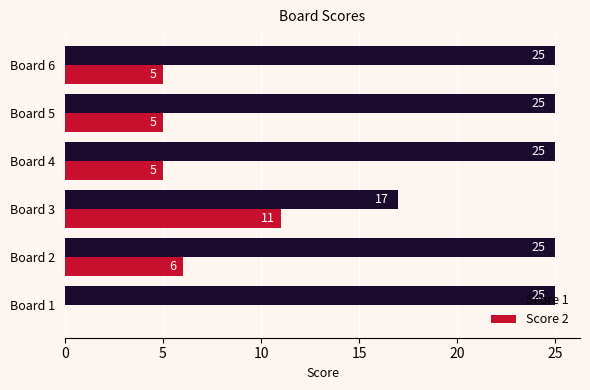

The value of Score 1 at Board 6 is 17. True or false?

False